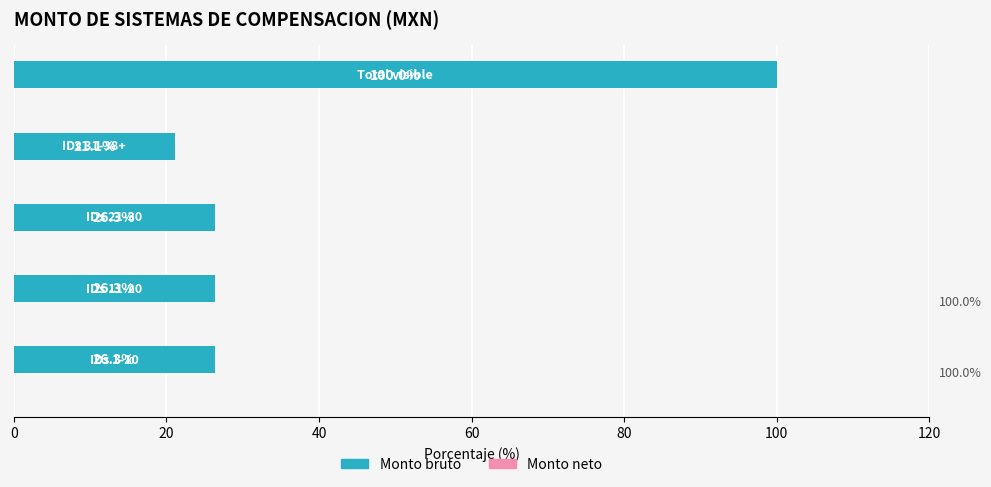

What is the sum of all values?

200.0